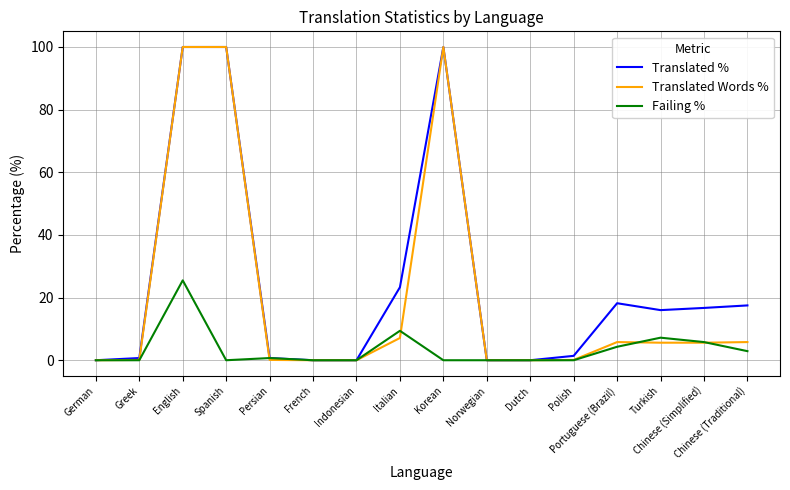

Rank the series at Italian from highest to lowest value.

Translated %, Failing %, Translated Words %